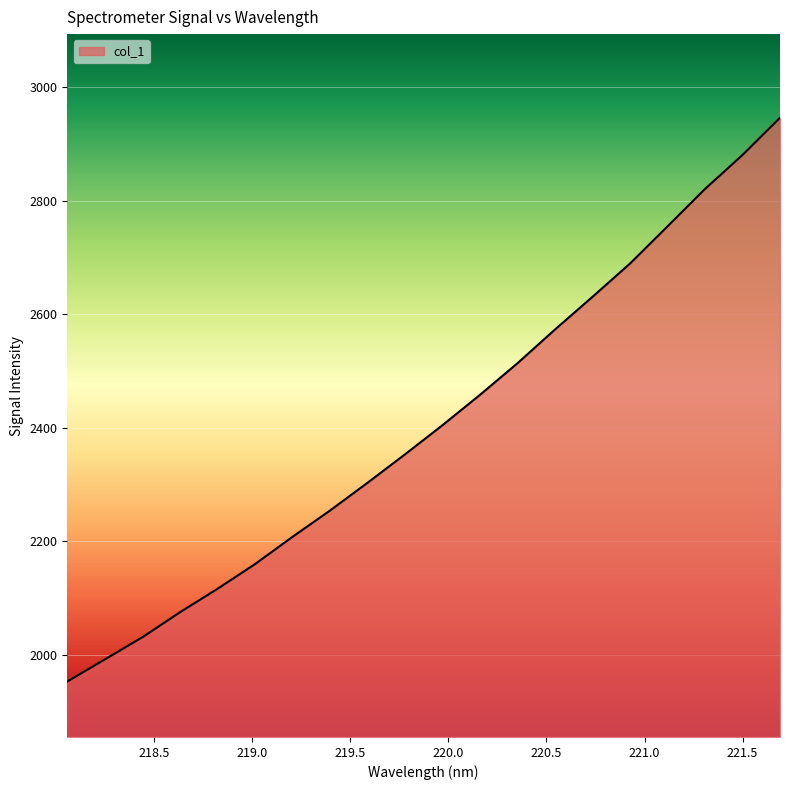

What is the smallest value displayed?

1953.1